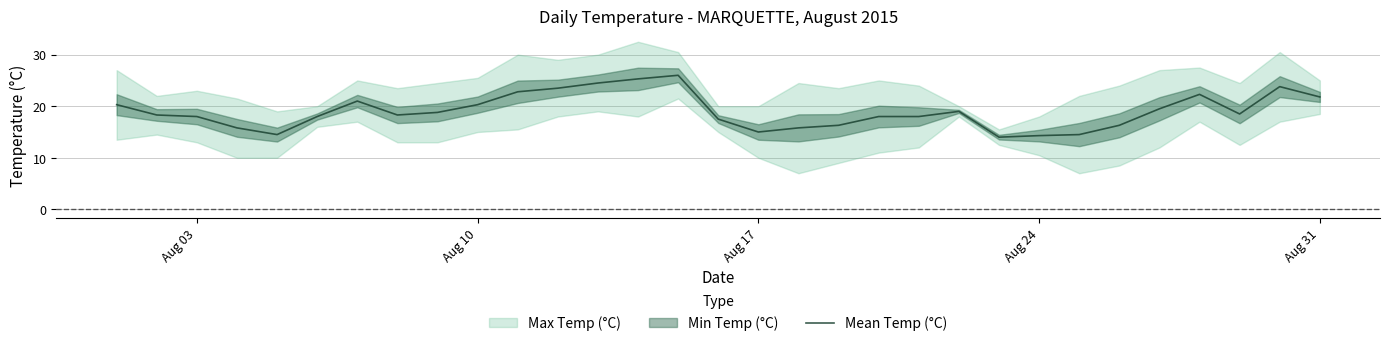

What is the maximum value for Mean Temp (°C)?

26.0